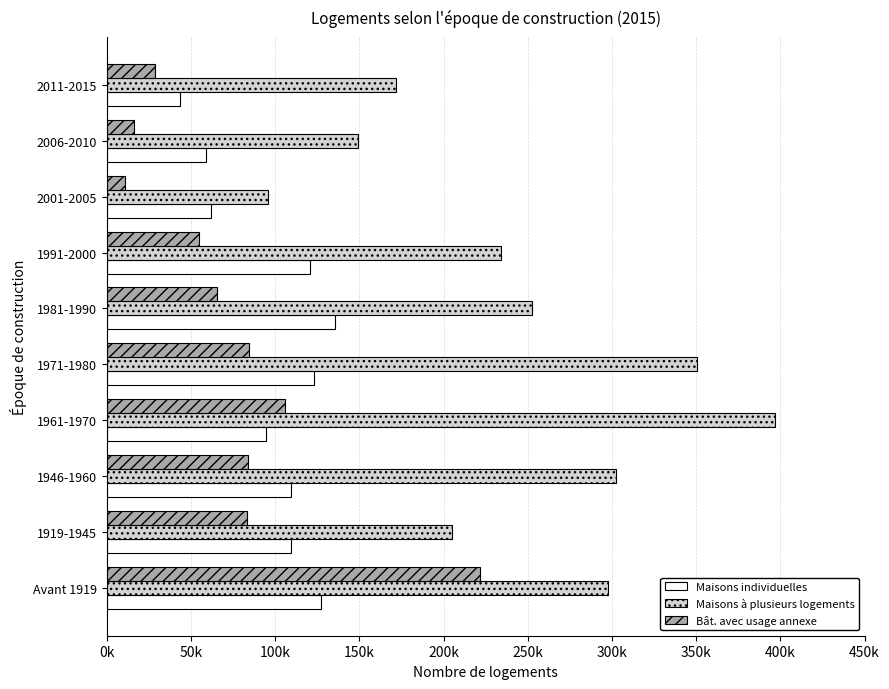

What position from the left is 2006-2010?

9